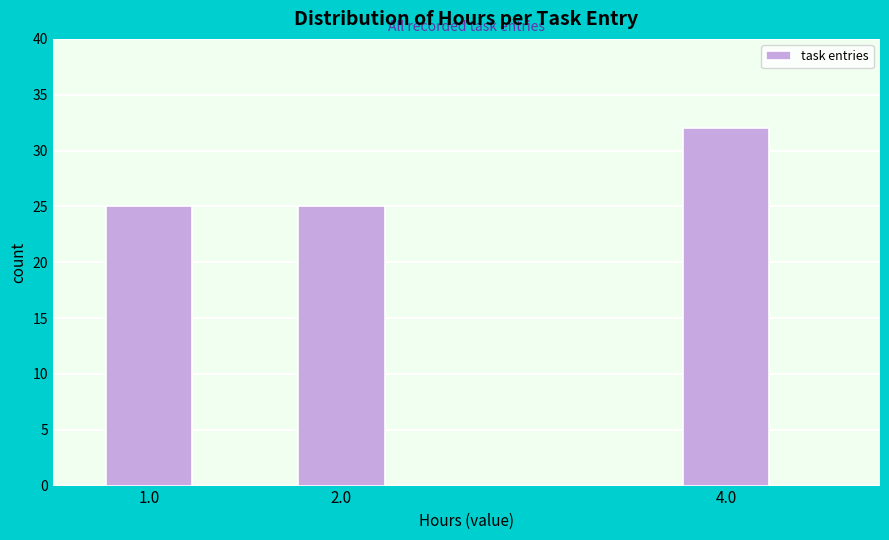

Reading right to left, list all the values displayed in this chart.

32	25	25